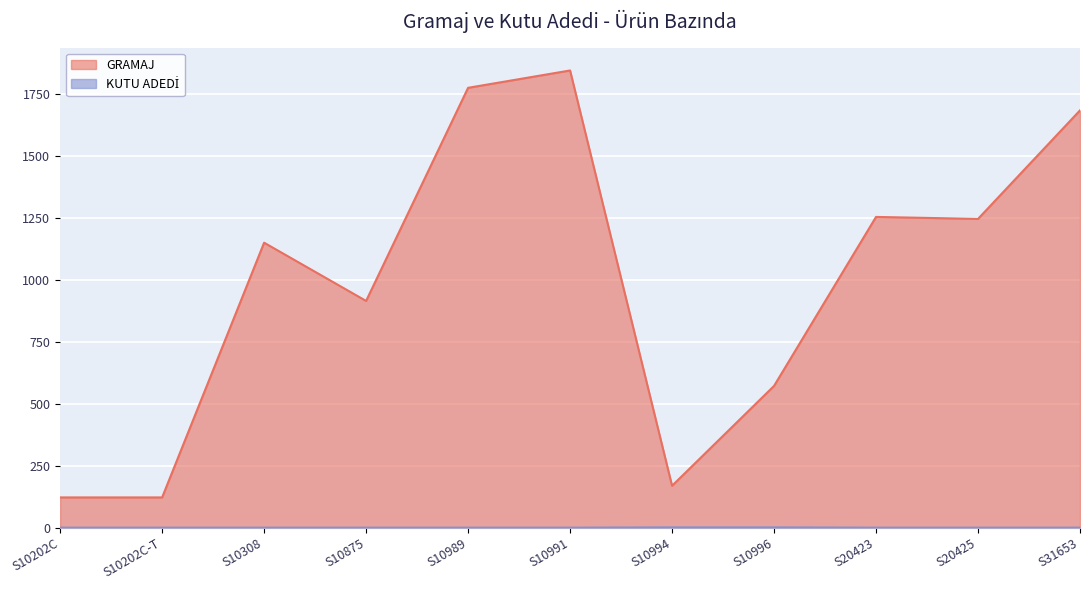

True or false: GRAMAJ has a value of 30 at S10202C.

False